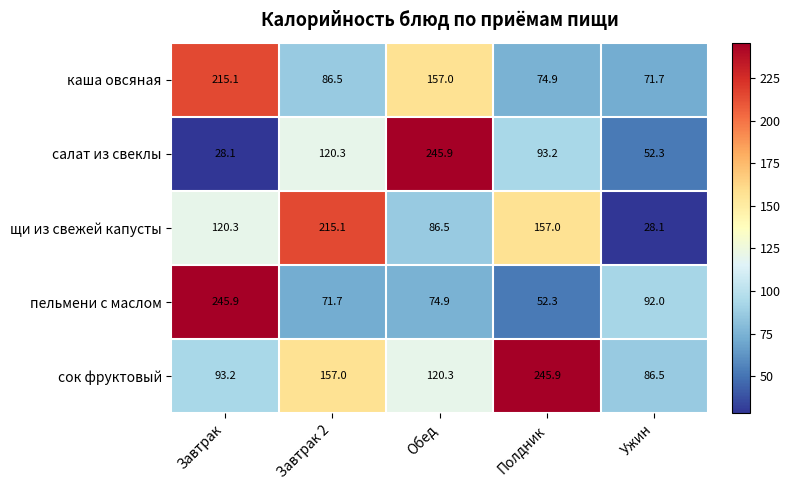

What is the difference between the maximum and minimum values in the сок фруктовый series?

159.4